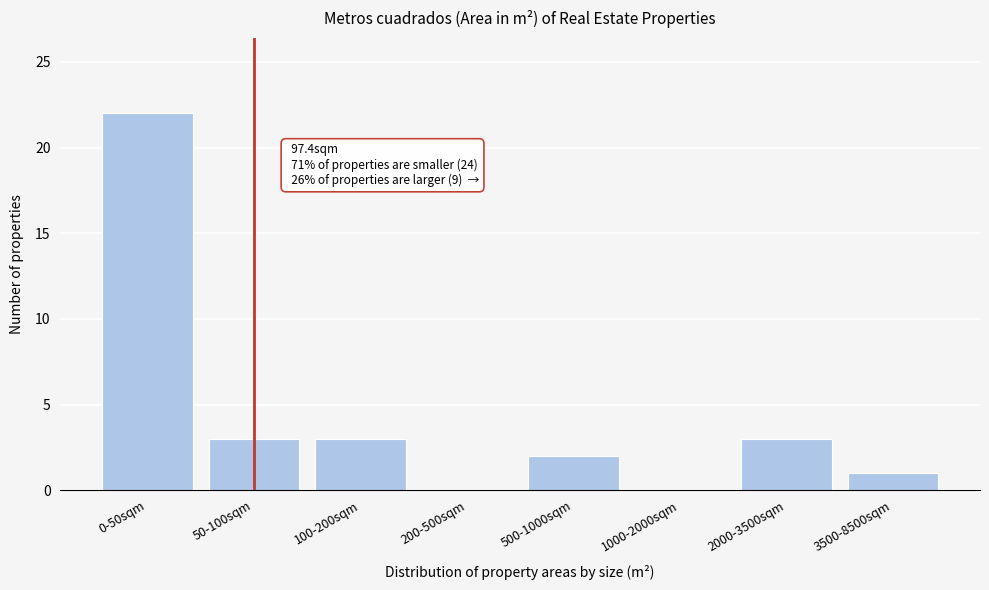

Reading left to right, transcribe all the data shown in this chart.

0-50sqm=22	50-100sqm=3	100-200sqm=3	200-500sqm=0	500-1000sqm=2	1000-2000sqm=0	2000-3500sqm=3	3500-8500sqm=1